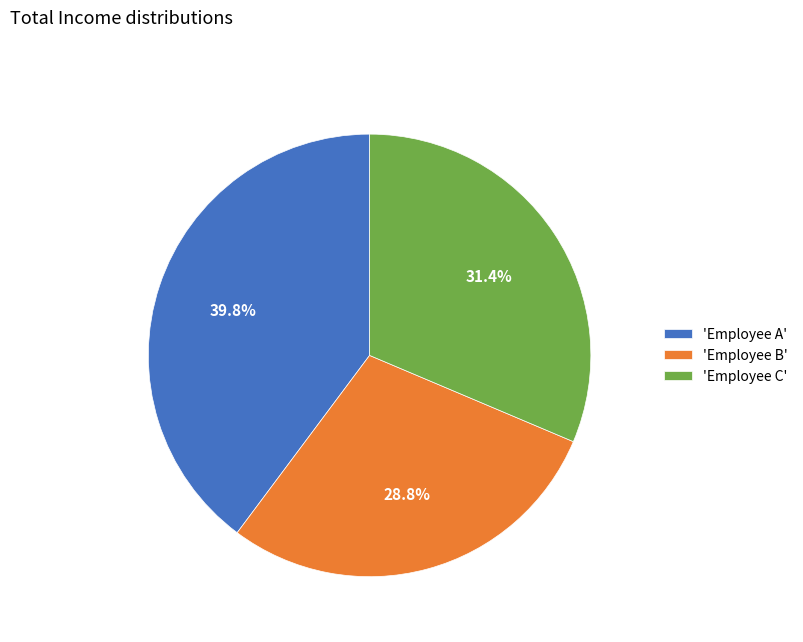

To the nearest percent, what is the difference between the largest and smallest slice percentages?

11%